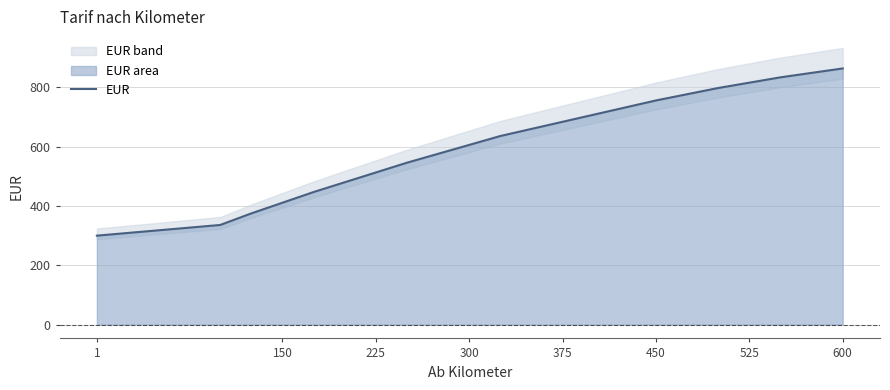

Which label corresponds to the smallest value in the chart?

1